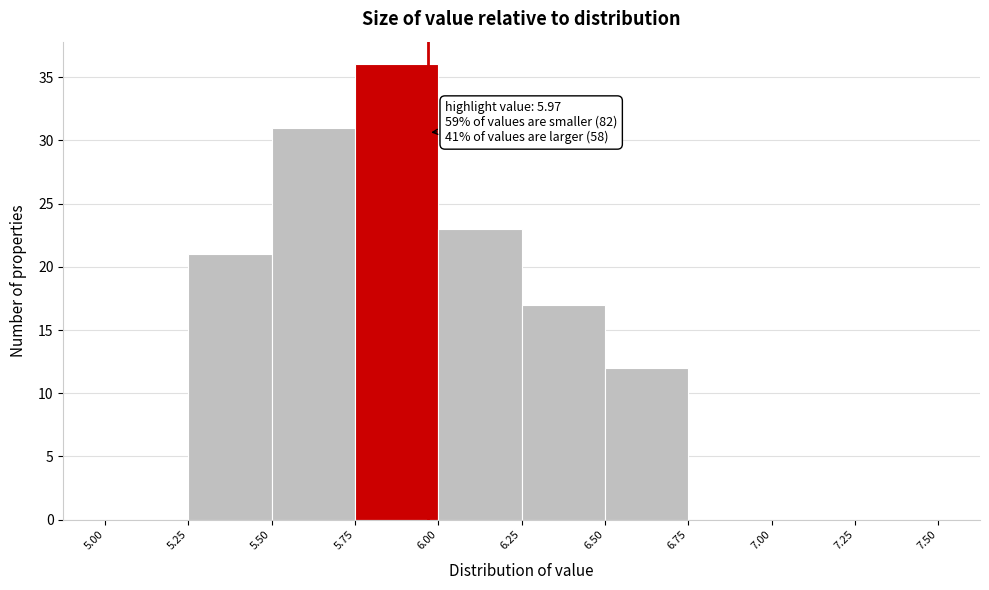

Which range on the x-axis has the tallest bar?

5.75 to 6.00